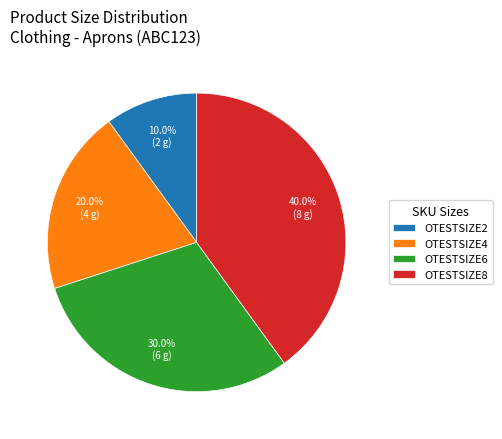

To the nearest percent, what portion does OTESTSIZE8 represent?

40%